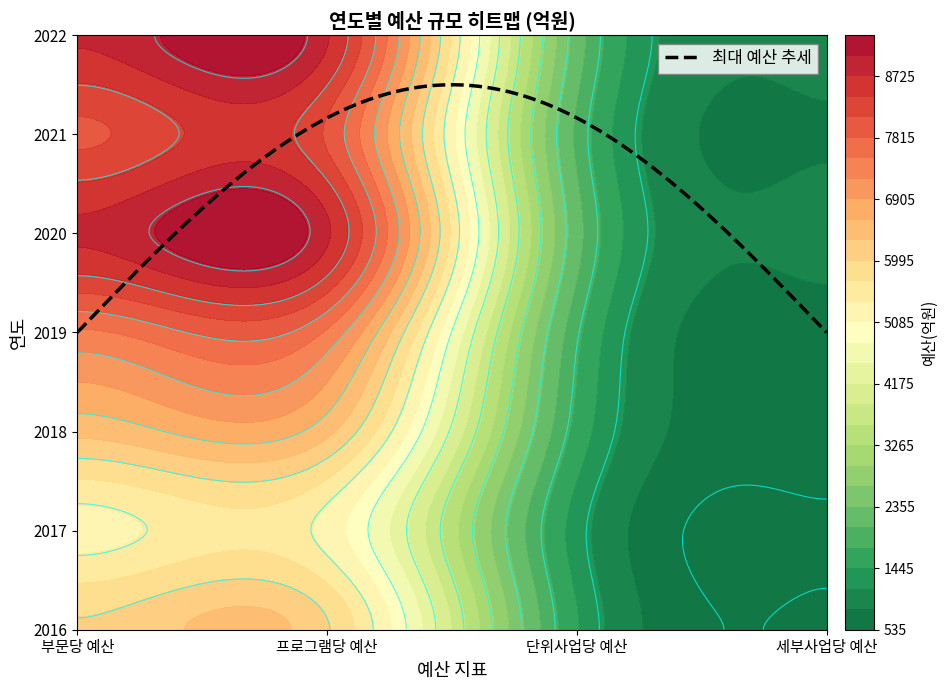

At which label is 단위사업당 예산(억원) closest to 1763?

2019